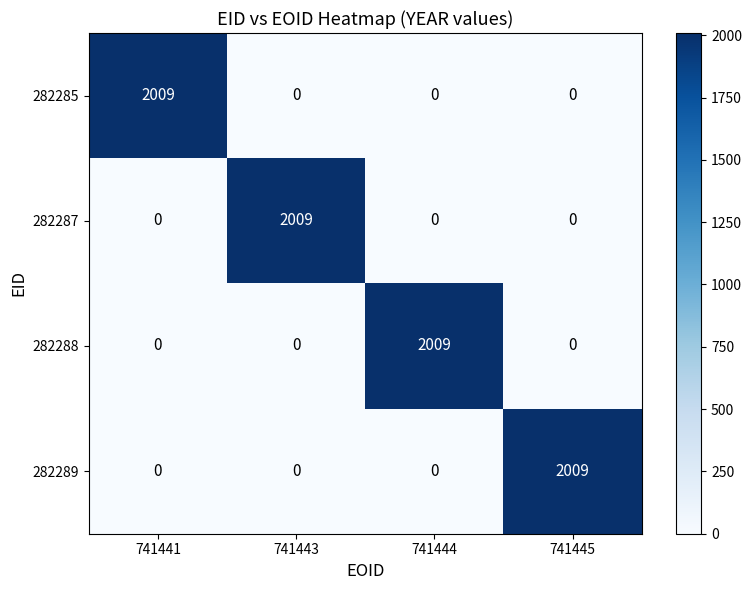

What is the total value across all series at 741441?

2009